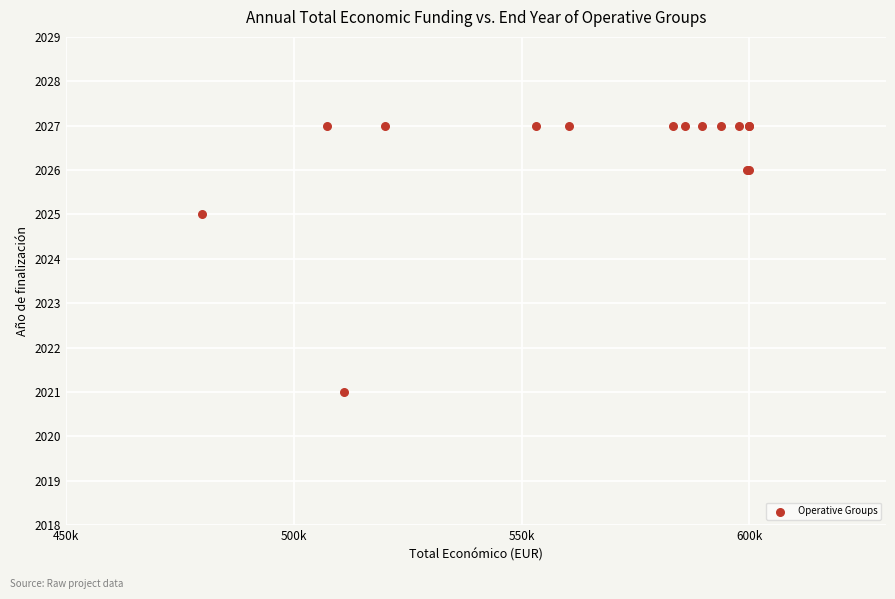

What Y value in the scatter plot is closest to 2024?

2025